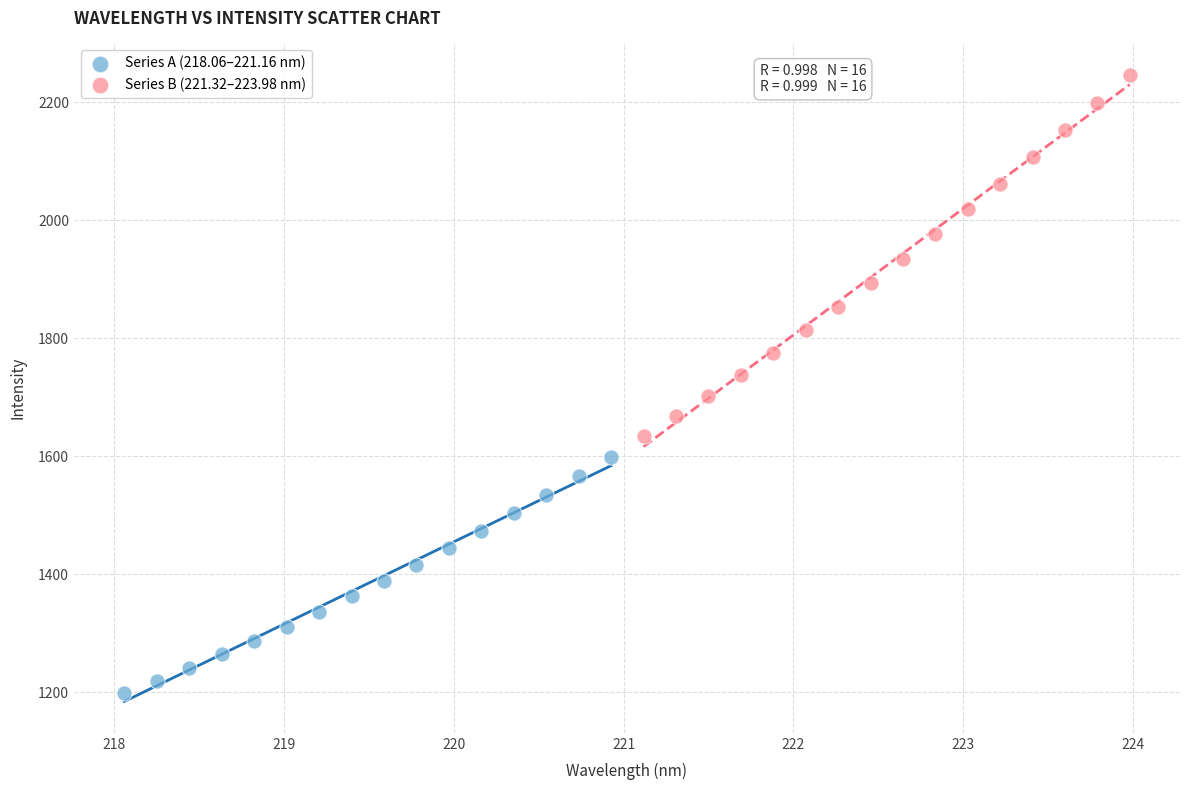

Which series has the widest spread of Y values?

Series B (221.32–223.98 nm)